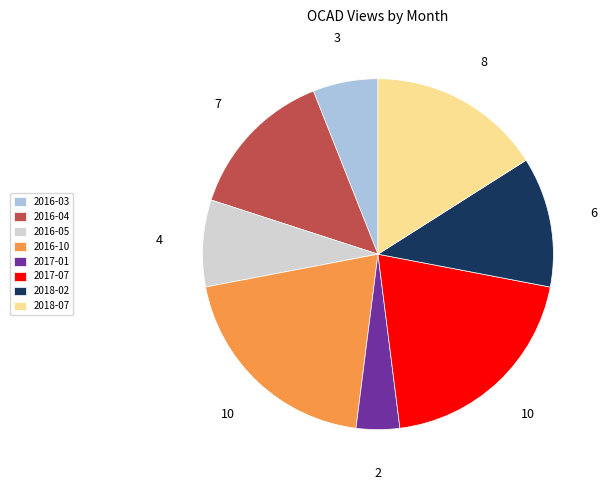

Is it true that 2016-04 is 1% of the pie?

False